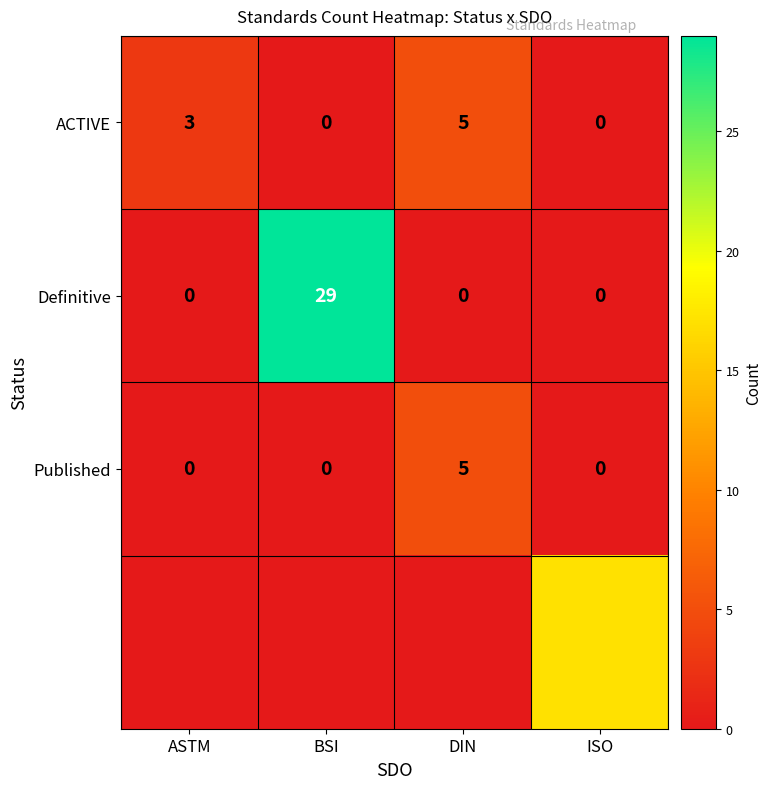

What is the total value across all series at BSI?

29